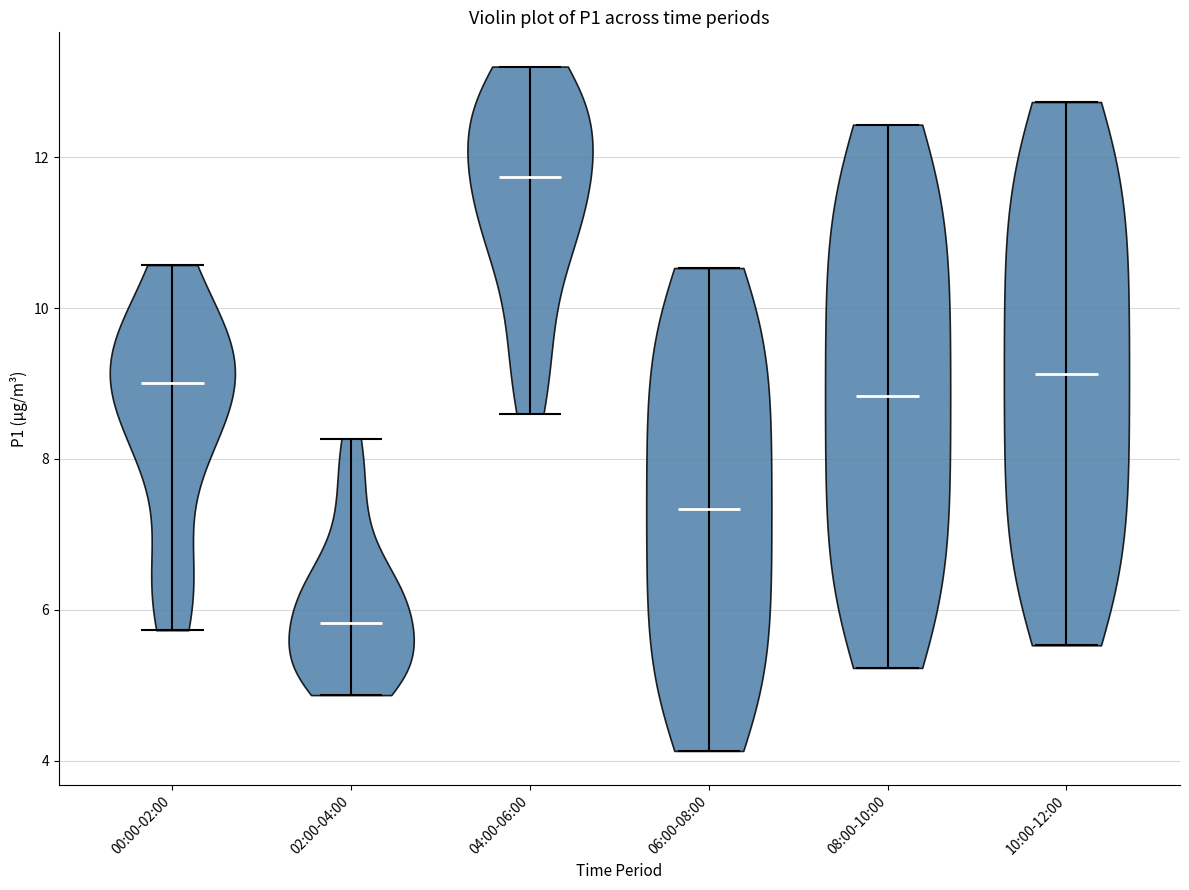

Reading left to right, read every violin against the y-axis: where its median line is, and the lowest and highest points it reaches. The values are not printed on the chart, so give them approximately, as read against the axis.

00:00-02:00: median line 9.0, lowest point 5.8, highest point 10.6
02:00-04:00: median line 5.8, lowest point 4.8, highest point 8.2
04:00-06:00: median line 11.8, lowest point 8.6, highest point 13.2
06:00-08:00: median line 7.4, lowest point 4.2, highest point 10.6
08:00-10:00: median line 8.8, lowest point 5.2, highest point 12.4
10:00-12:00: median line 9.2, lowest point 5.6, highest point 12.8